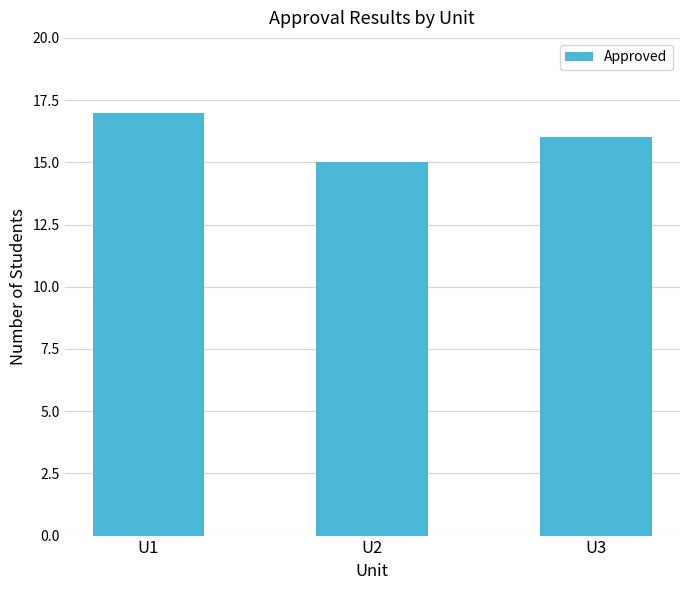

What is the difference between the values at U2 and U1?

2